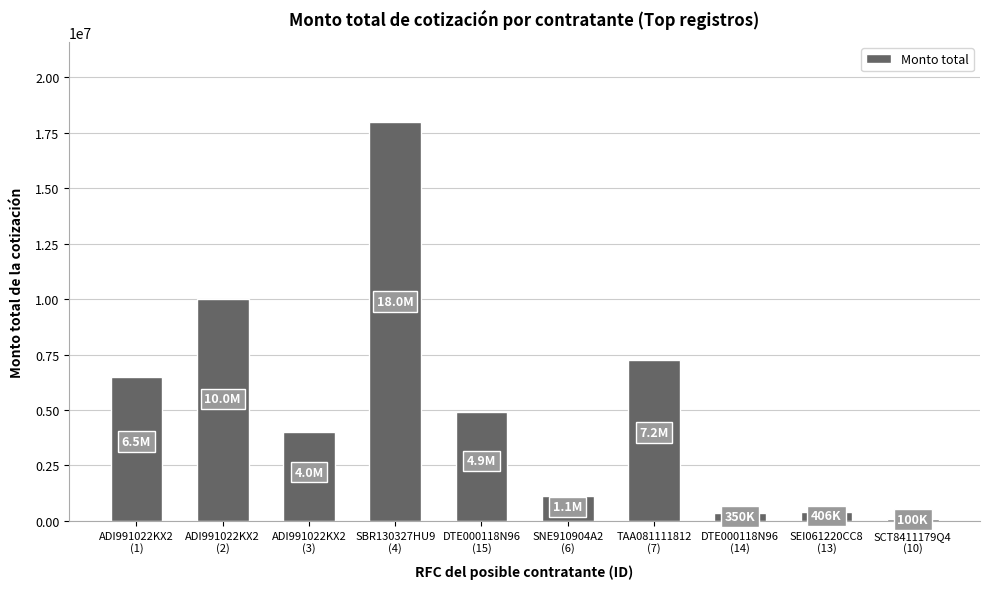

What is the minimum value shown in the chart?

99994.0